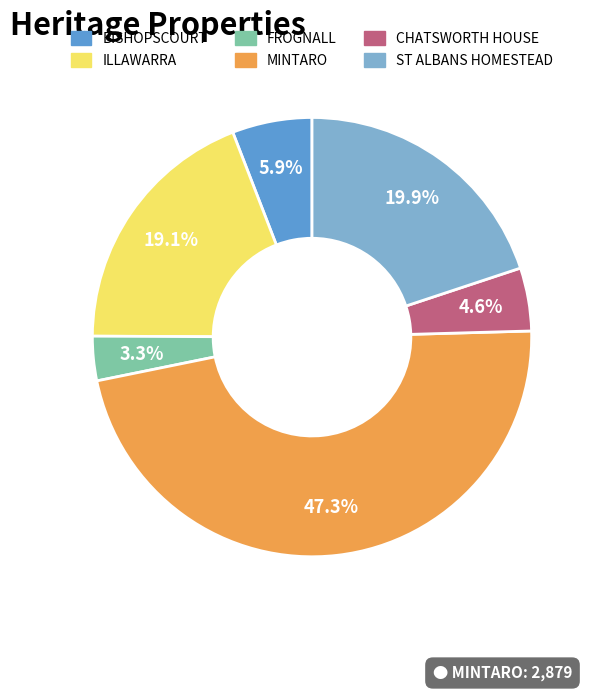

True or false: FROGNALL accounts for 18% of the total.

False